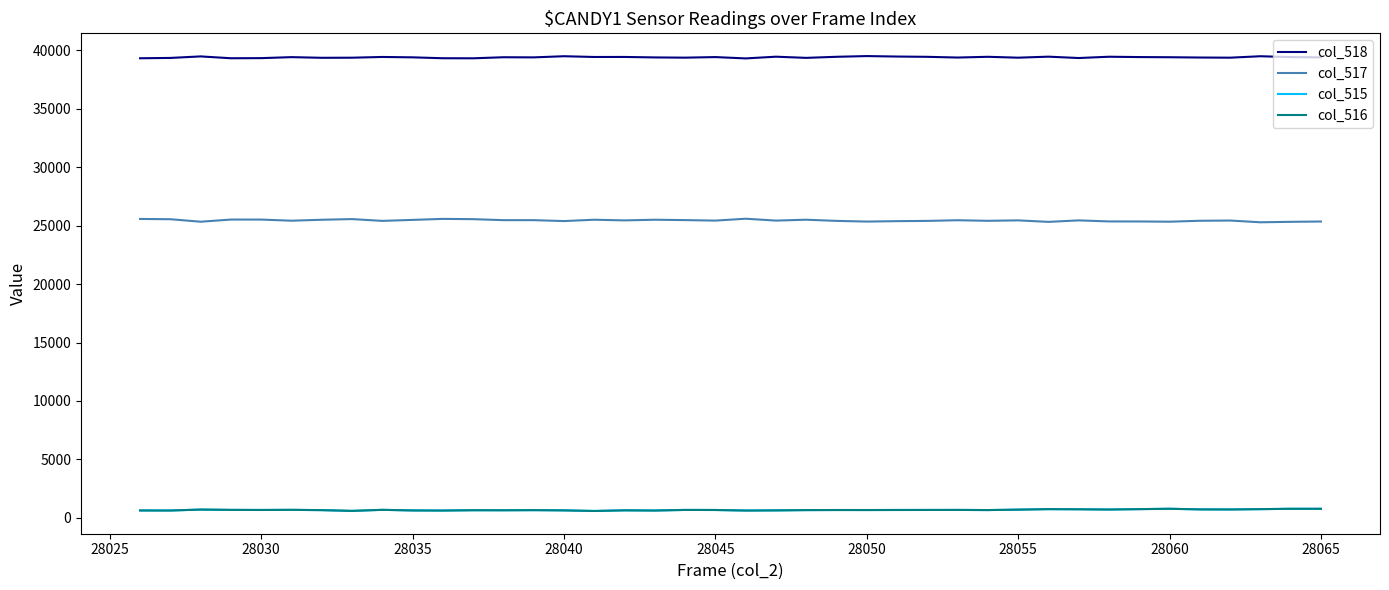

What is the greatest value displayed?

39522